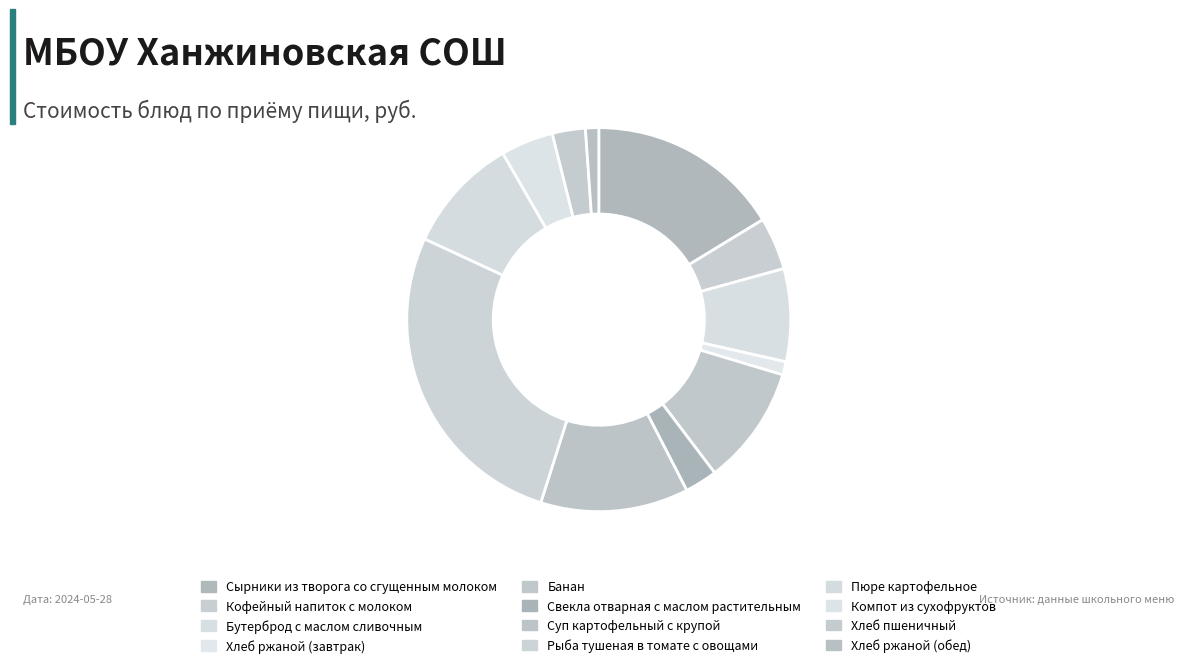

How many segments does this pie chart have?

12